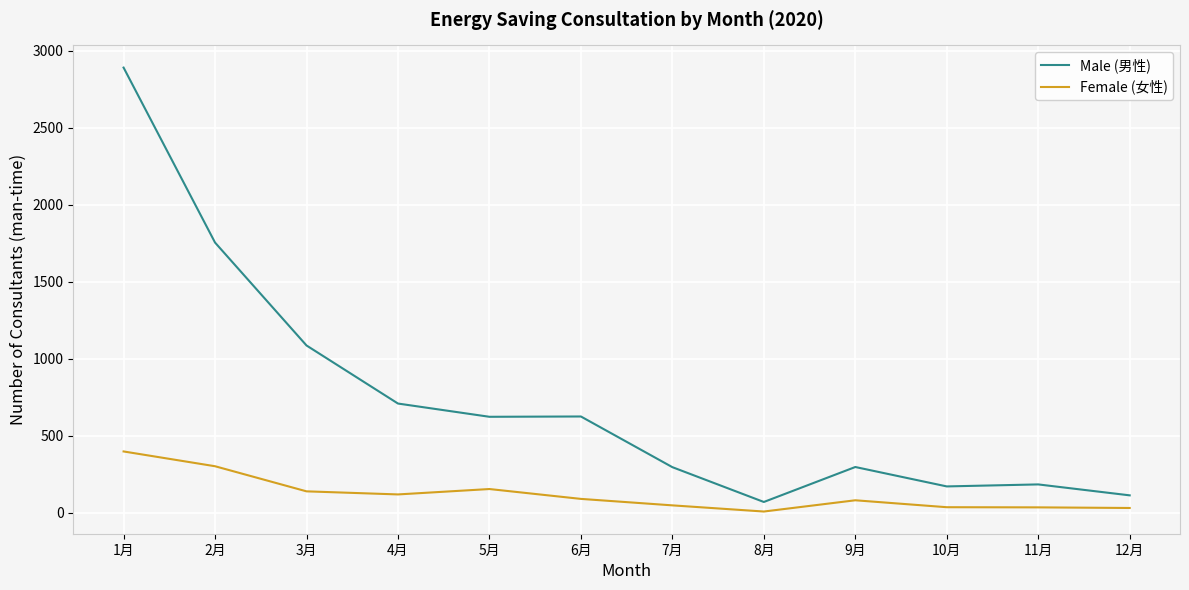

True or false: Female (女性) and Male (男性) cross at least once.

False